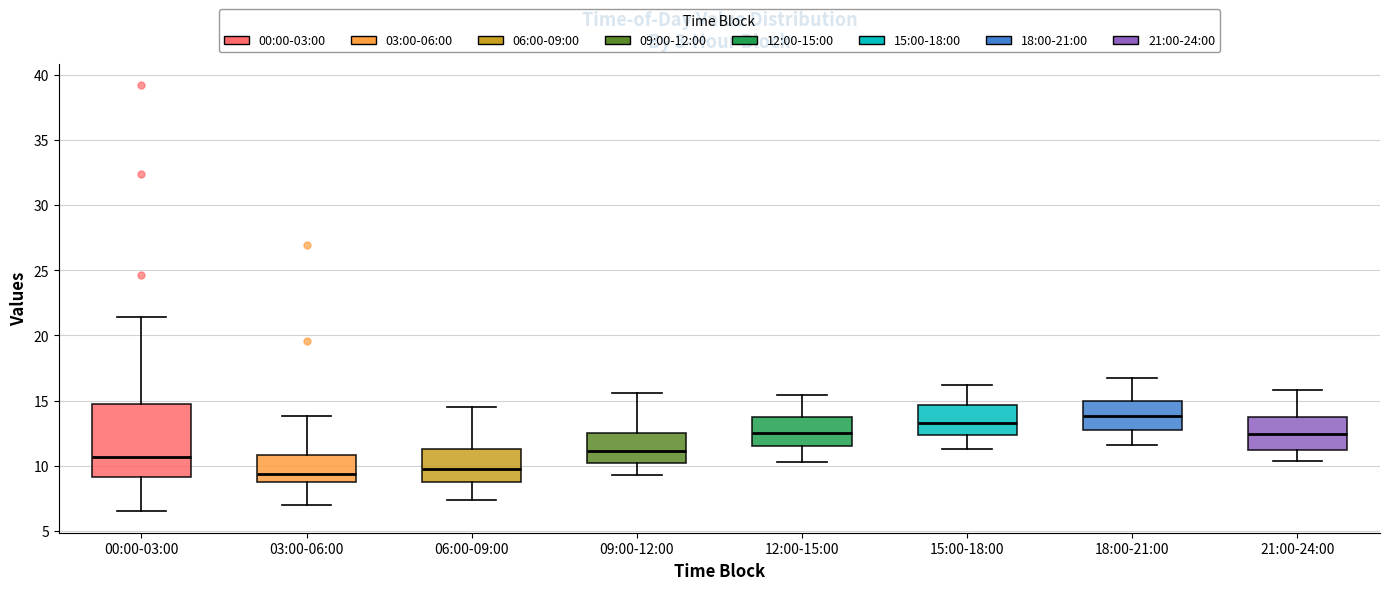

Reading left to right, read every box against the y-axis: the position of its median line, the range the box covers, and the ends of its whiskers. The values are not printed on the chart, so give them approximately, as read against the axis.

00:00-03:00: median 10.5, box 9.0 to 15.0, whiskers 6.5 to 21.5
03:00-06:00: median 9.5, box 9.0 to 11.0, whiskers 7.0 to 14.0
06:00-09:00: median 10.0, box 9.0 to 11.5, whiskers 7.5 to 14.5
09:00-12:00: median 11.0, box 10.0 to 12.5, whiskers 9.5 to 15.5
12:00-15:00: median 12.5, box 11.5 to 13.5, whiskers 10.5 to 15.5
15:00-18:00: median 13.5, box 12.5 to 14.5, whiskers 11.5 to 16.0
18:00-21:00: median 14.0, box 13.0 to 15.0, whiskers 11.5 to 16.5
21:00-24:00: median 12.5, box 11.0 to 14.0, whiskers 10.5 to 16.0